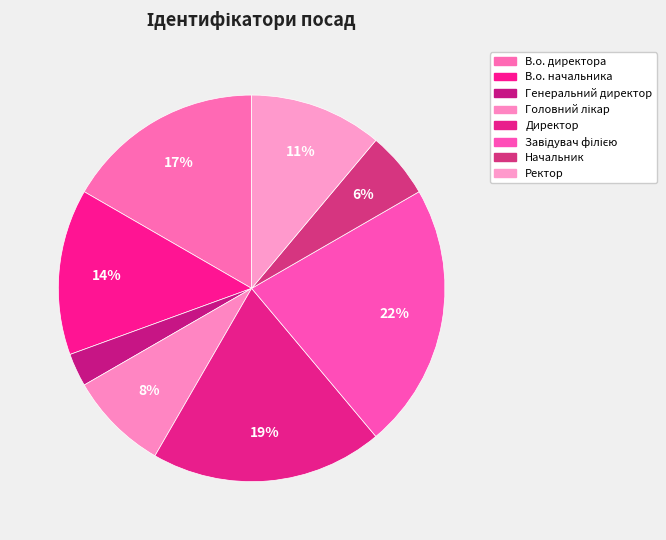

What percentage do Ректор and В.о. директора together represent?

27.8%